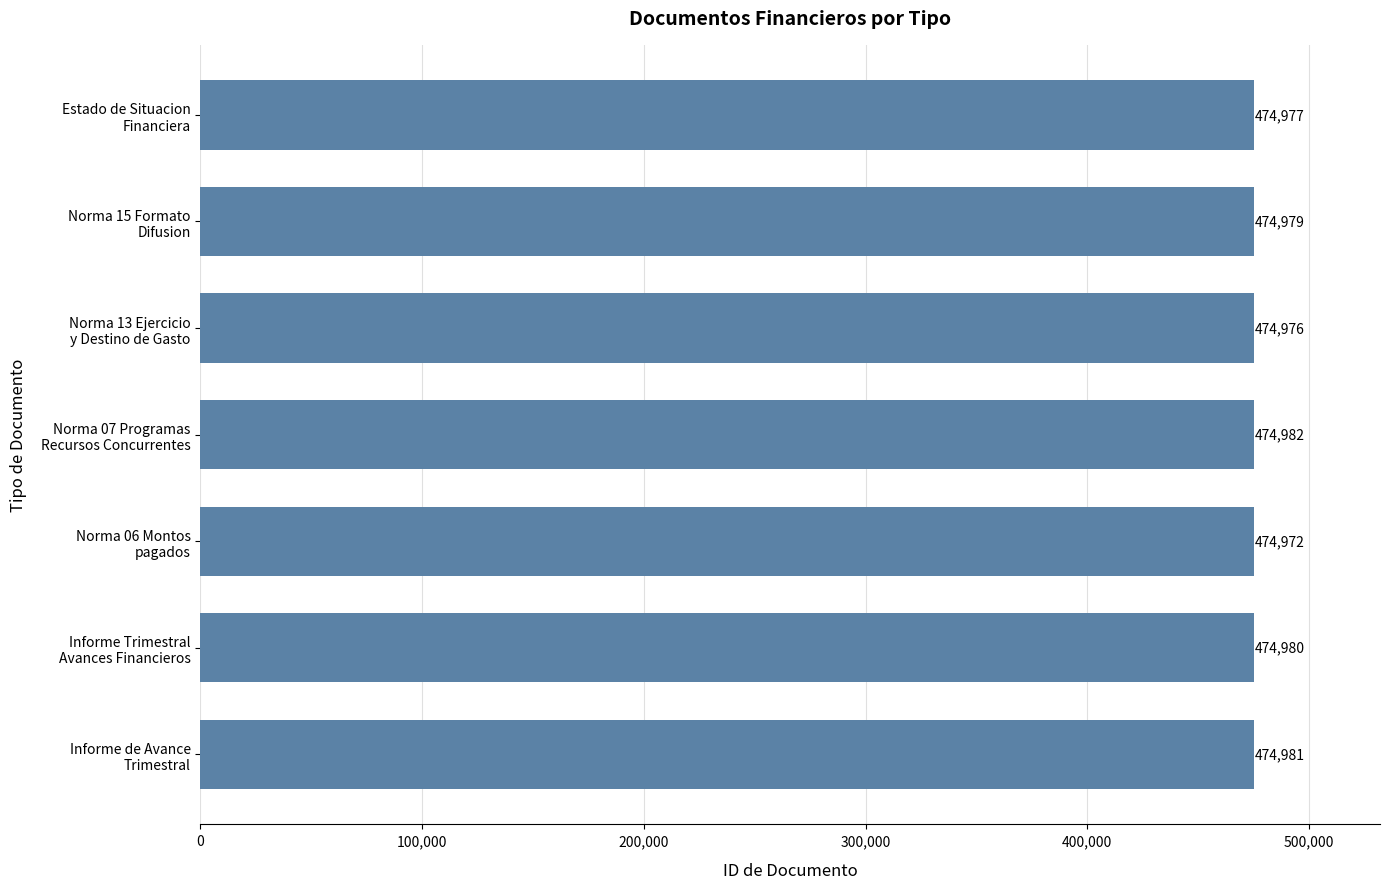

What is the sum of all values?

3324847